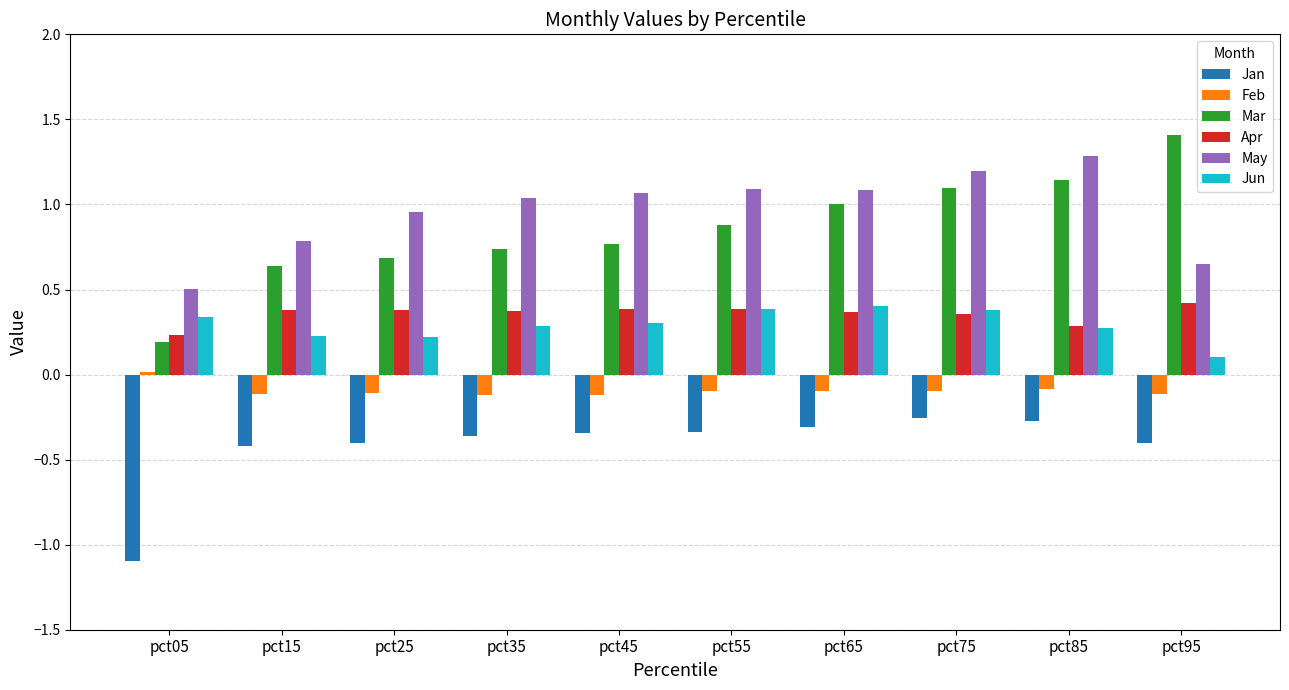

Which category has the lowest value in the Mar series?

pct05